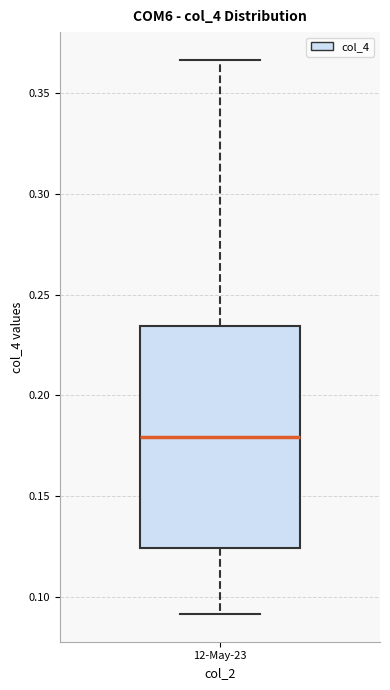

Where is the upper edge of the box for 12-May-23 on the y-axis? The values are not printed on the chart, so give them approximately, as read against the axis.

0.235